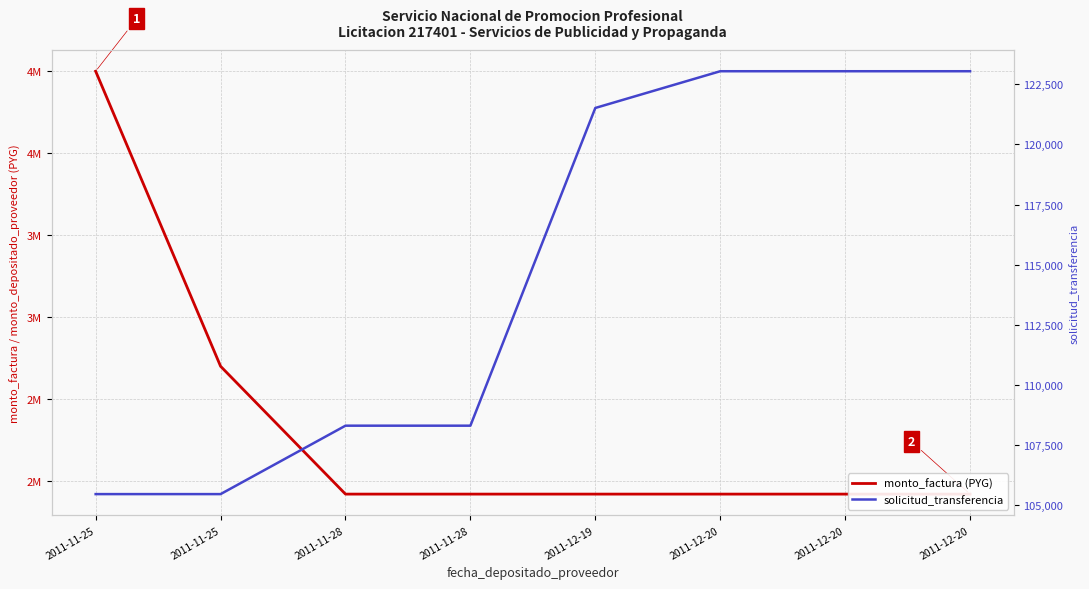

Which series has the largest range (max minus min)?

monto_factura (PYG)